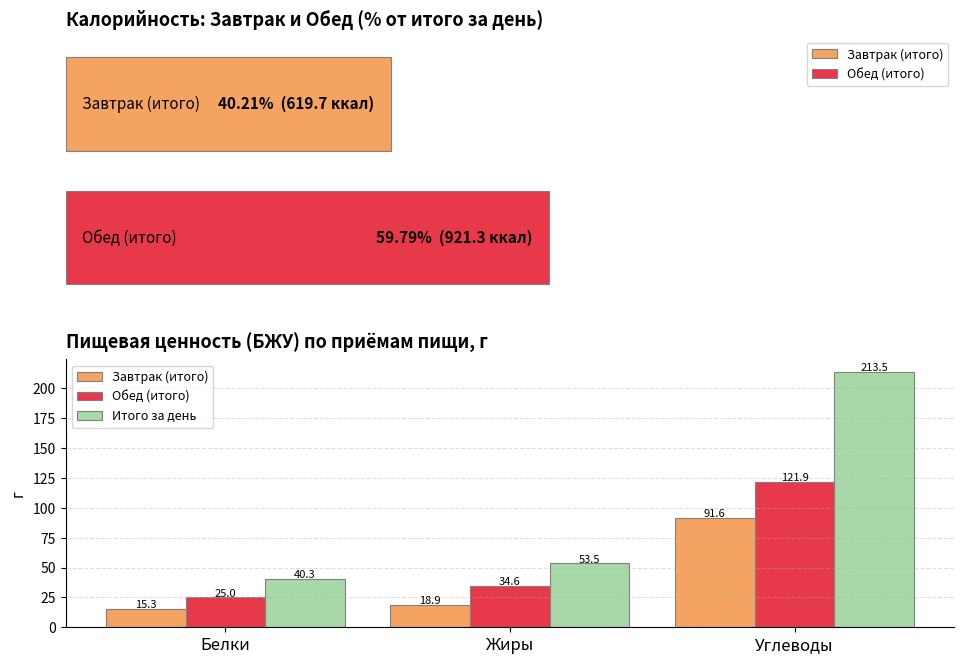

What is the highest value of the Обед (итого) series?

121.9